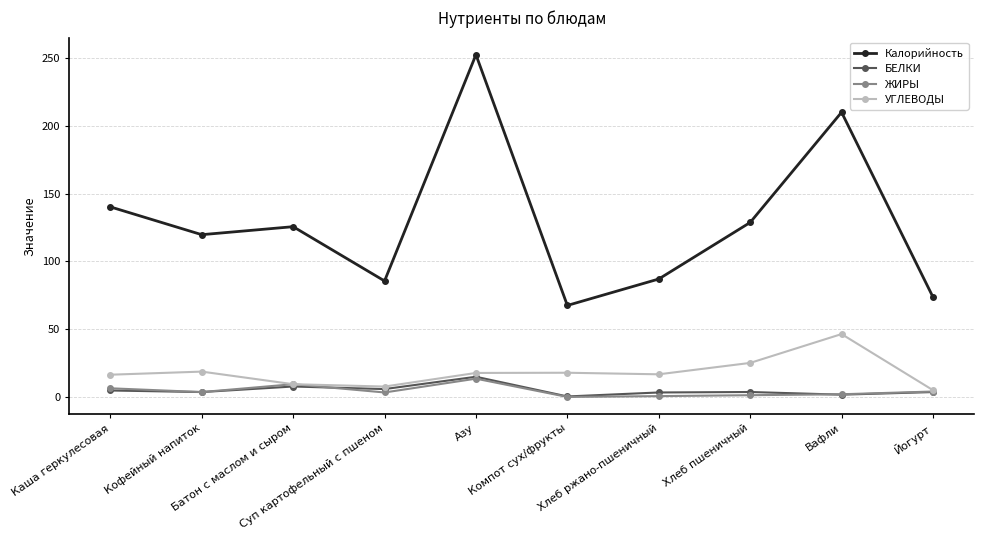

At which category is the sum across all series the highest?

Азу